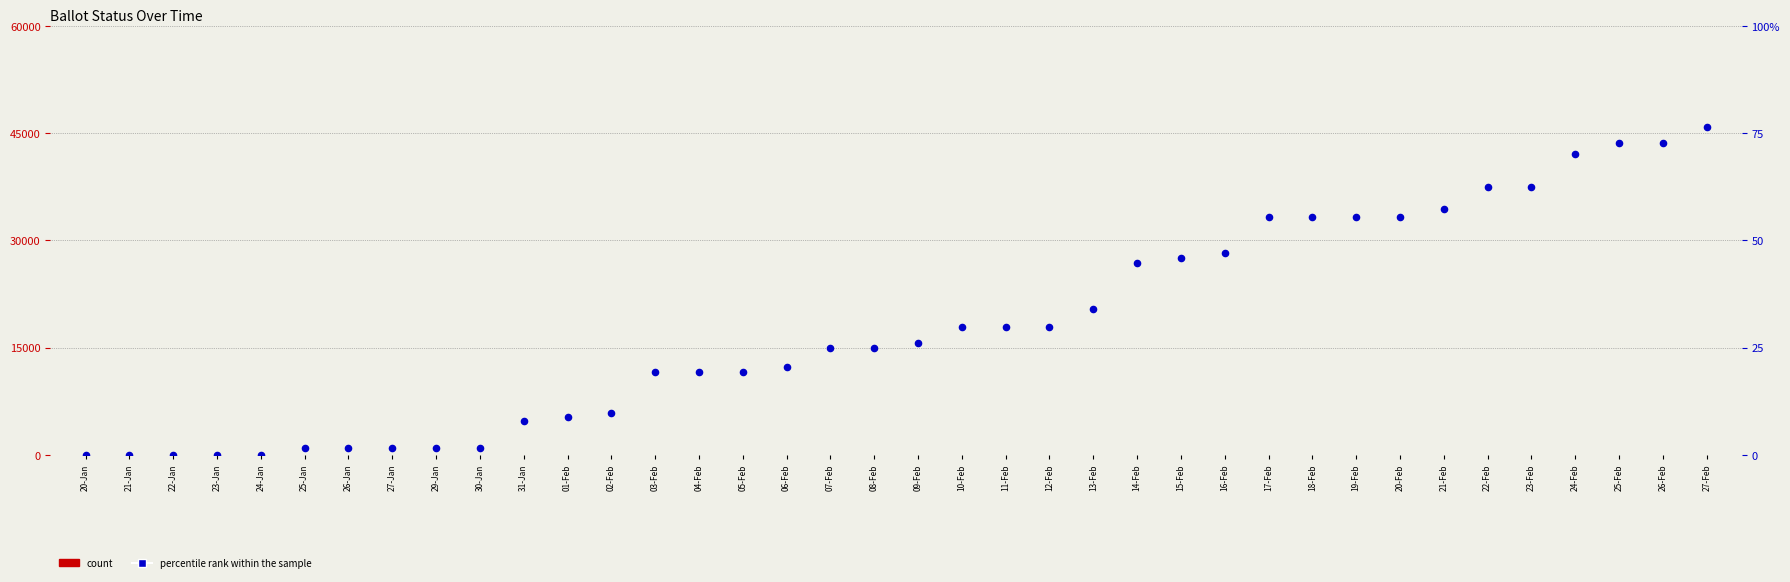

Which series contains the lowest Y value?

count